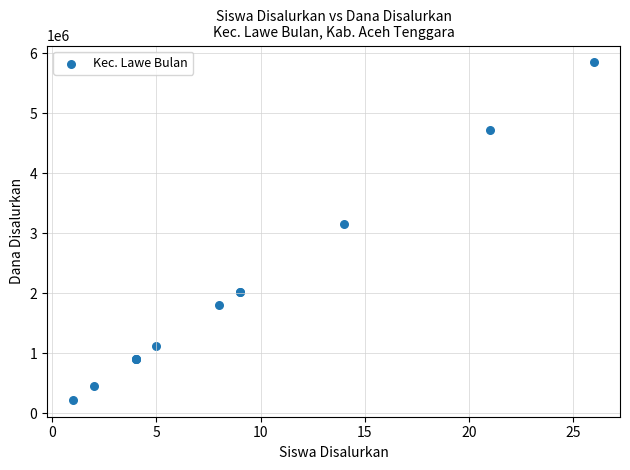

What Y value in the scatter plot is closest to 3037500?

3150000